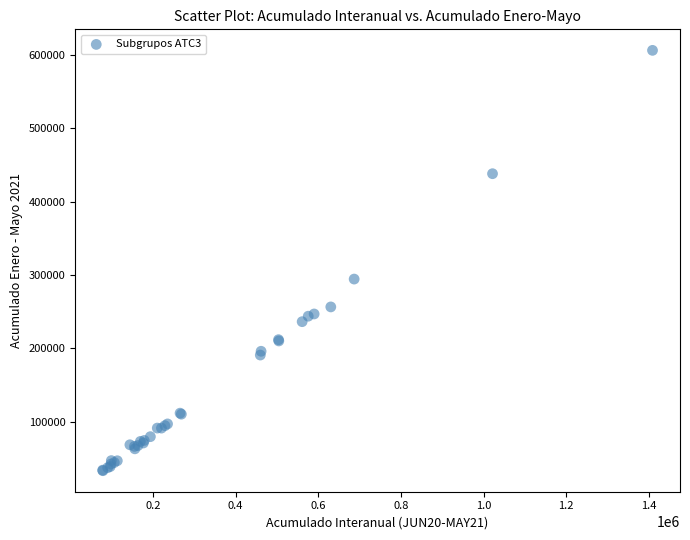

What Y value in the scatter plot is closest to 319742?

294497.9